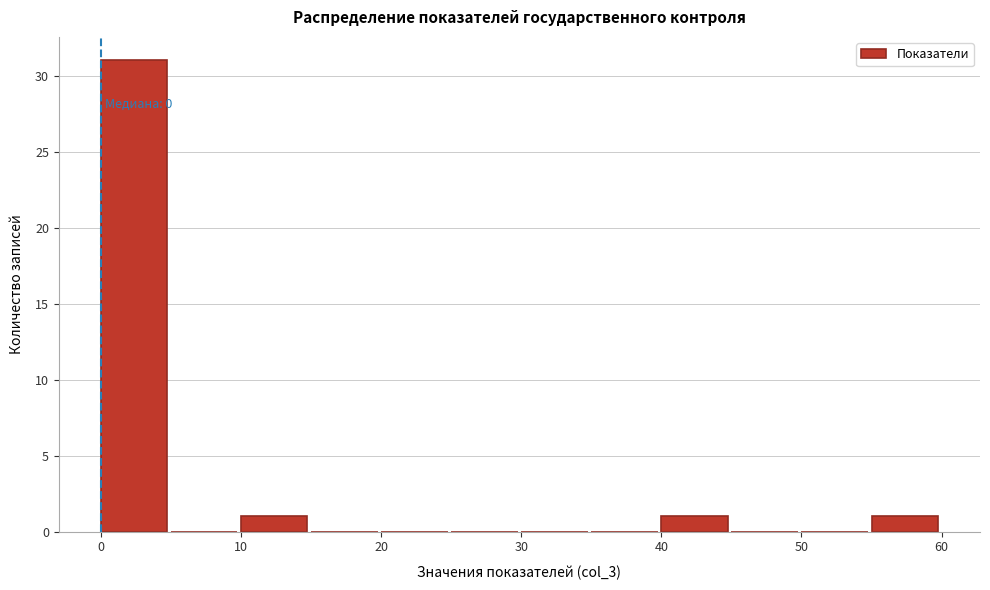

Over which range of the x-axis is the bar tallest?

0 to 5